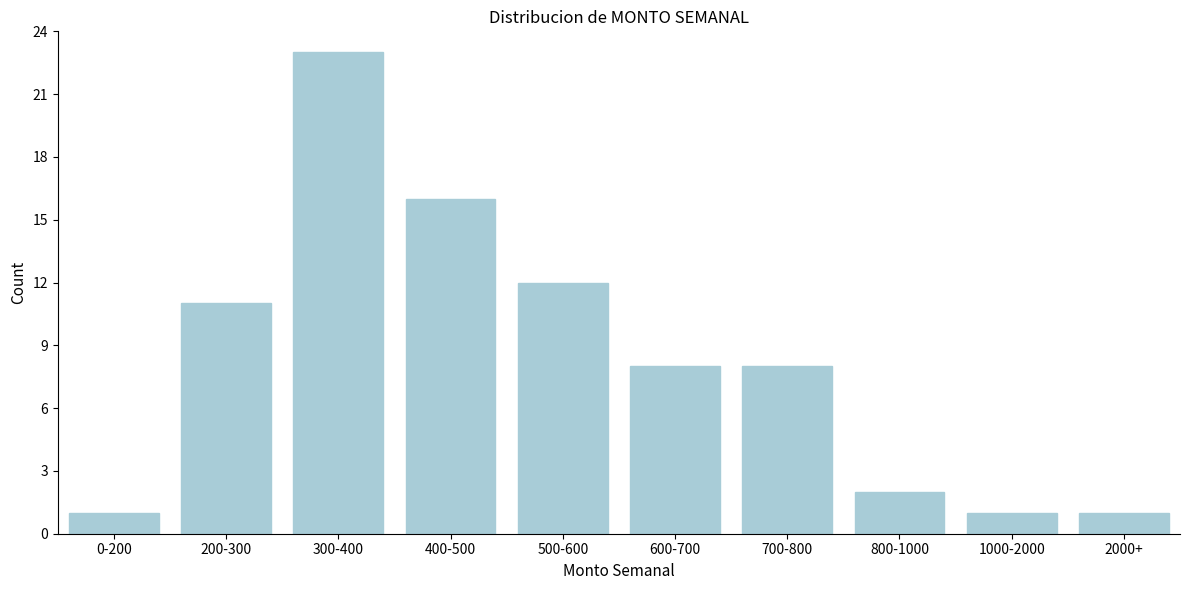

Reading right to left, transcribe all the data shown in this chart.

1	1	2	8	8	12	16	23	11	1